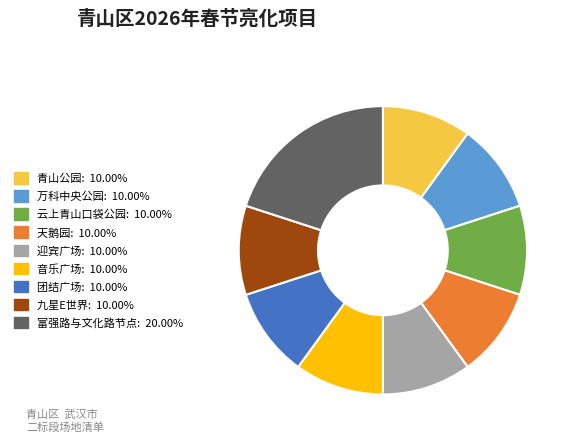

Combined, do 万科中央公园 and 迎宾广场 account for over 50%?

No